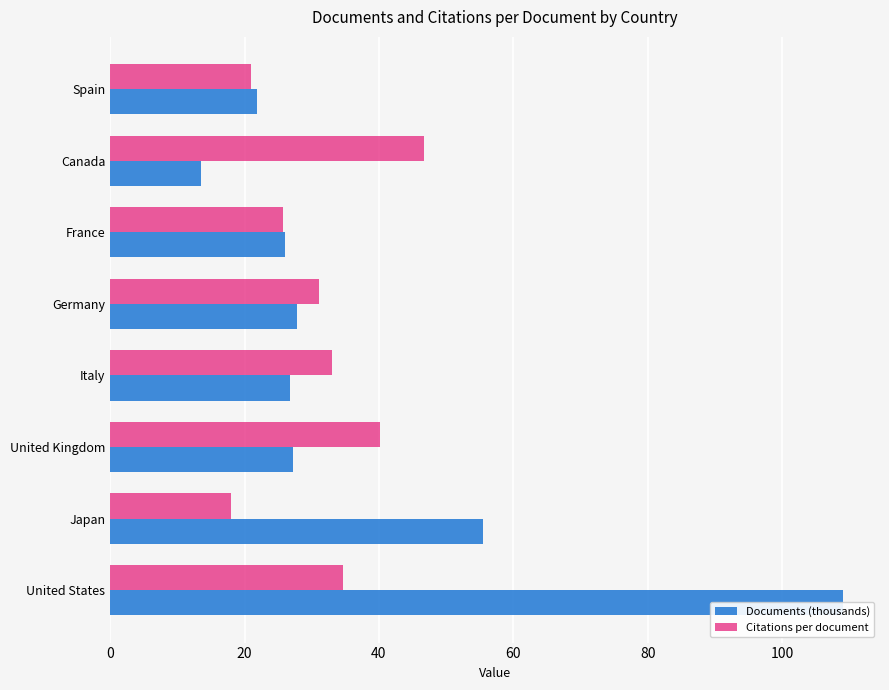

What is the average value of the Documents (thousands) series?

38.5